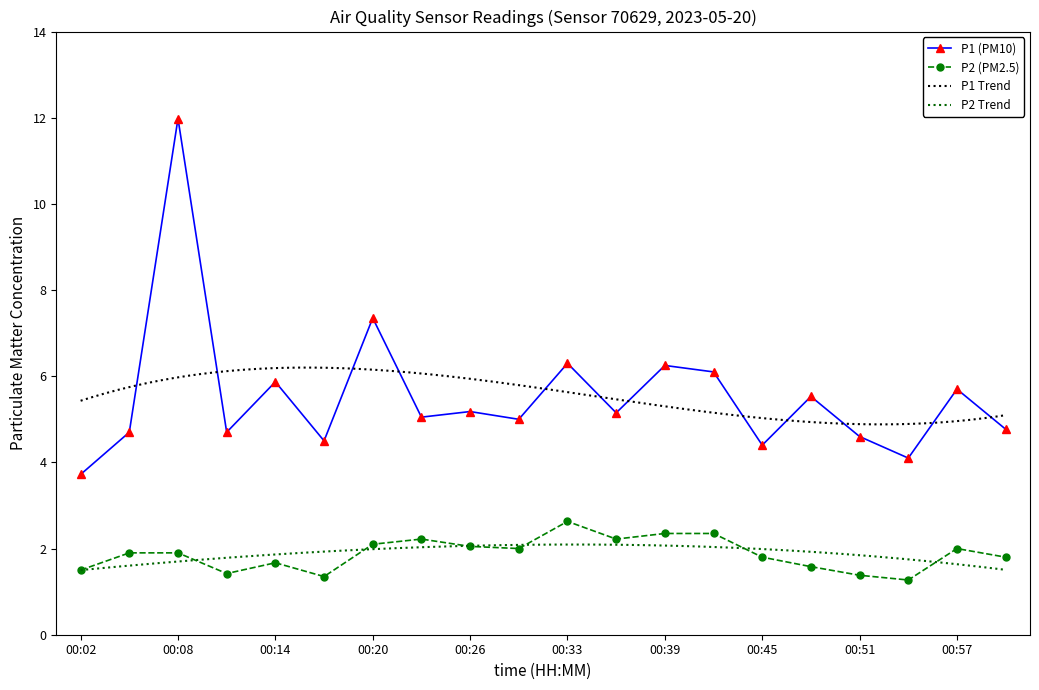

What is the highest value of the P1 series?

12.0